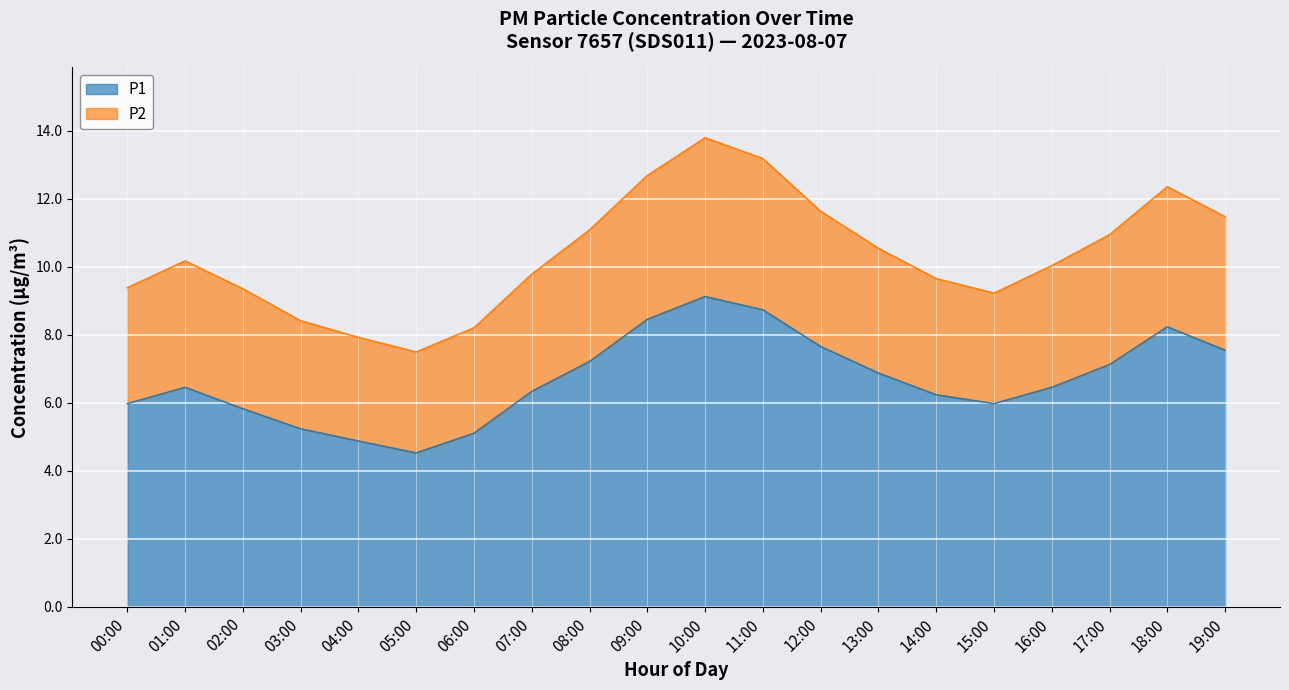

What is the difference between the maximum and minimum values in the P1 series?

4.6